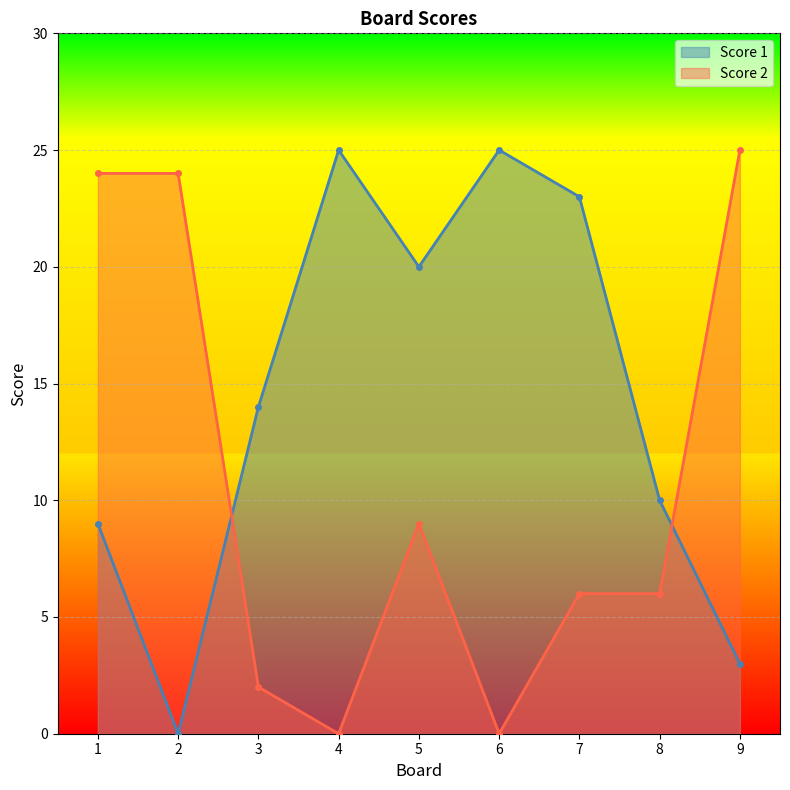

Reading left to right, transcribe all the data shown in this chart.

Score 1: 9	0	14	25	20	25	23	10	3
Score 2: 24	24	2	0	9	0	6	6	25